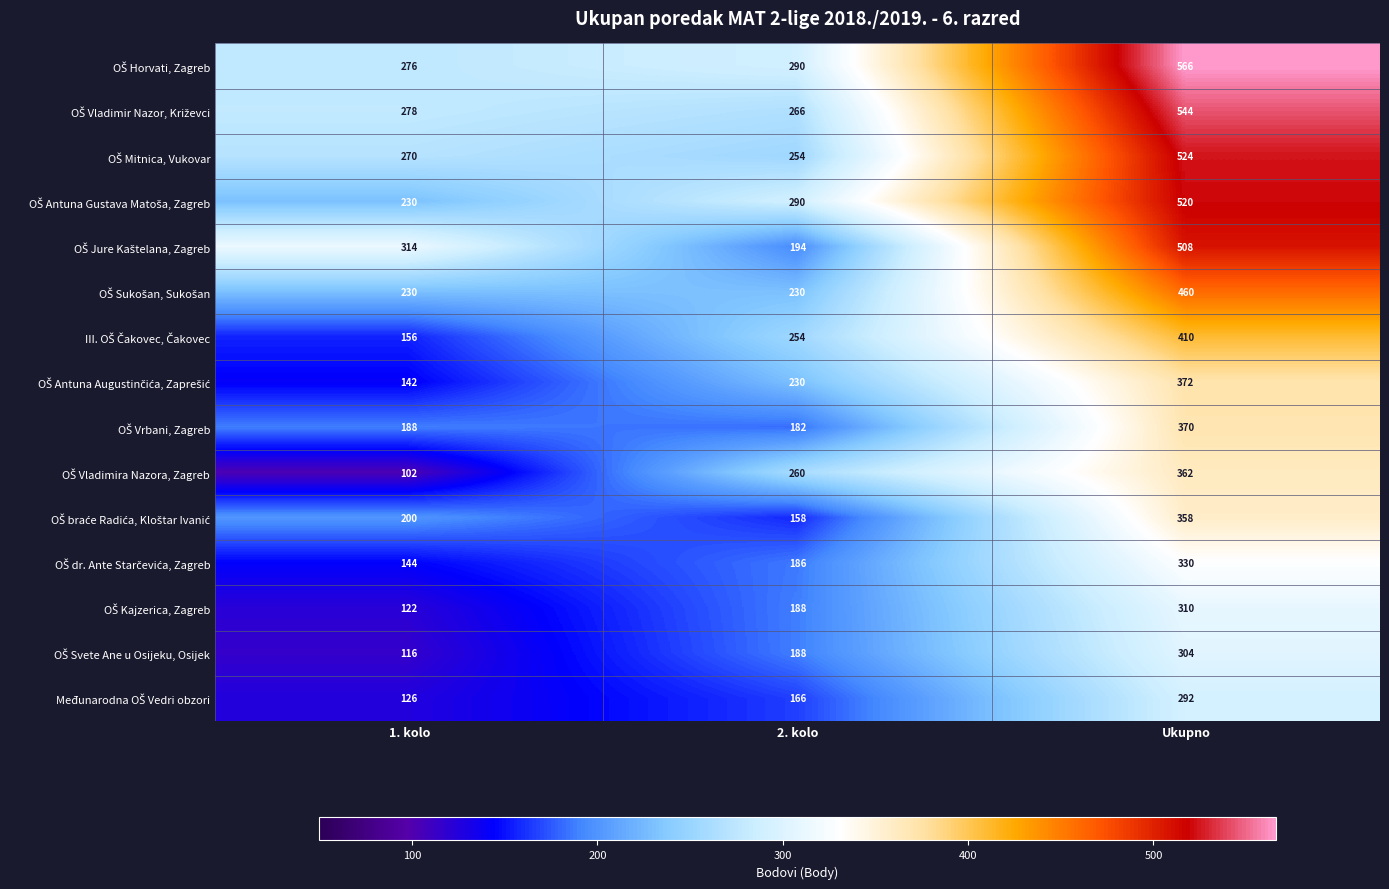

How many data points does each series have?

3